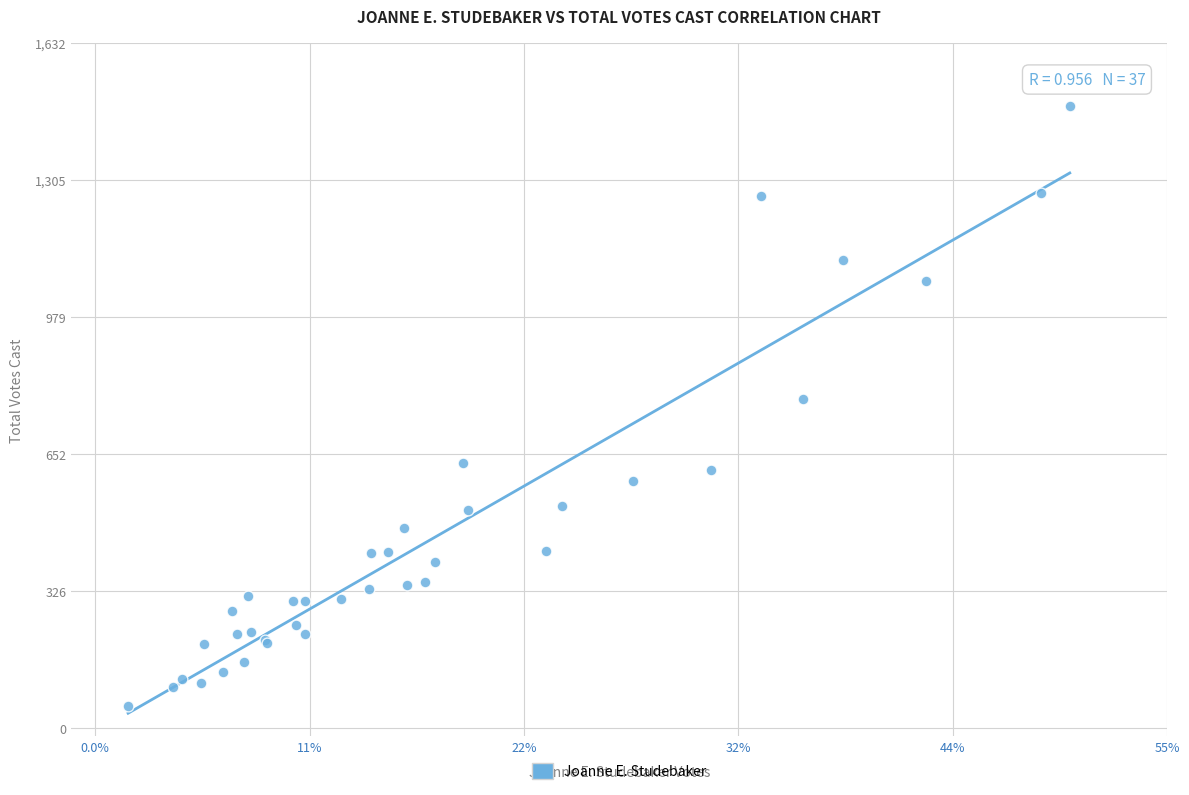

What Y value in the scatter plot is closest to 768?

785